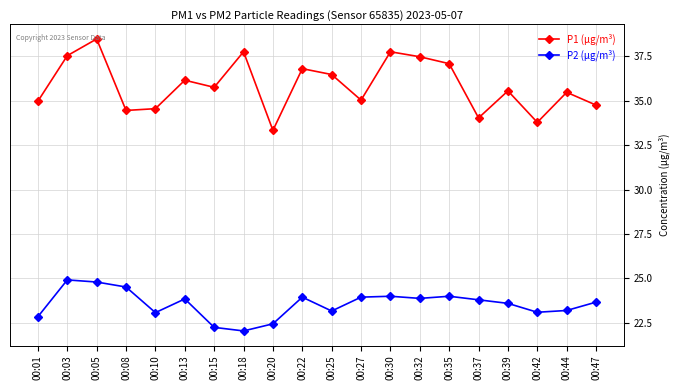

Where is the first local minimum for P2 (µg/m³)?

00:10